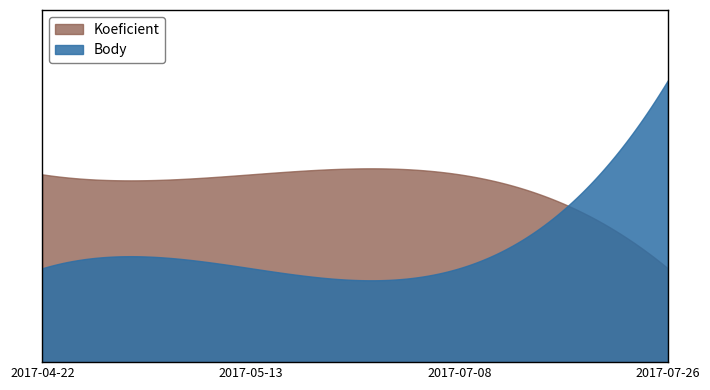

Rank the series by their maximum value, from highest to lowest.

Body, Koeficient